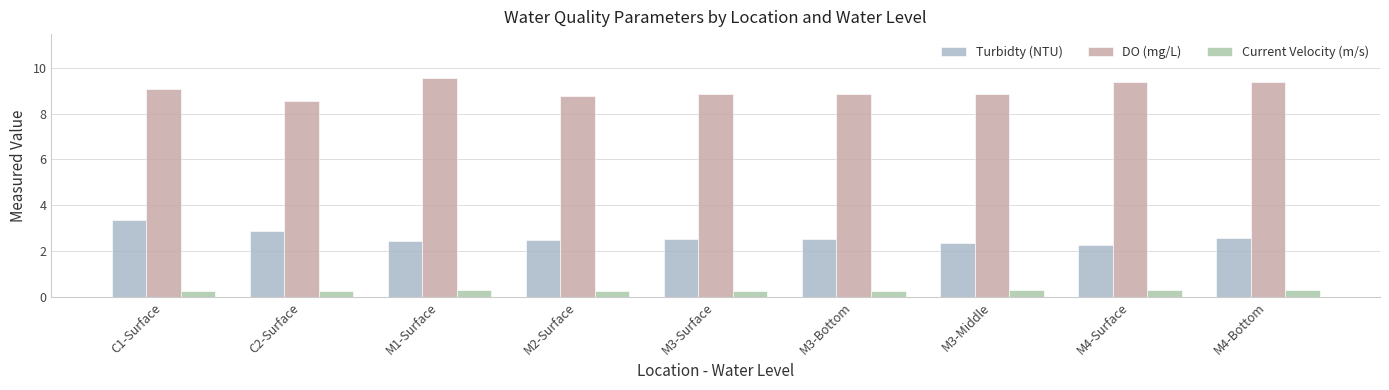

What are all the series names shown in the legend?

Turbidty (NTU), DO (mg/L), Current Velocity (m/s)